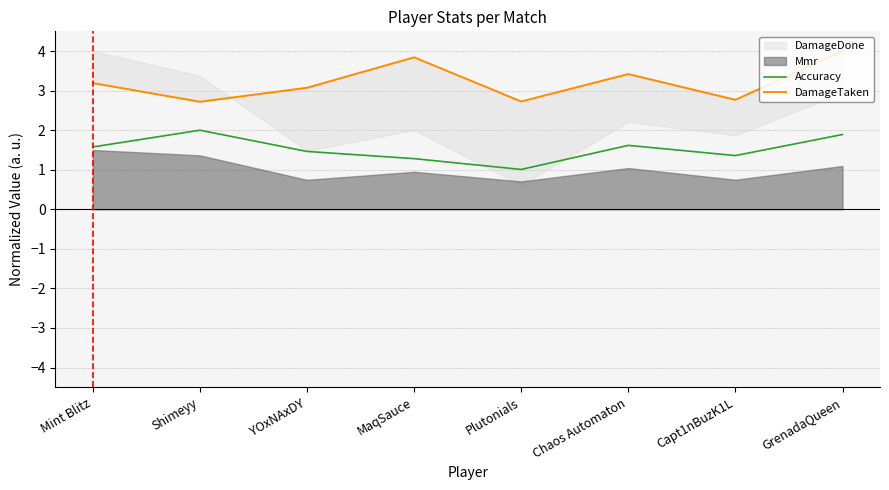

How many categories are shown in the chart?

8